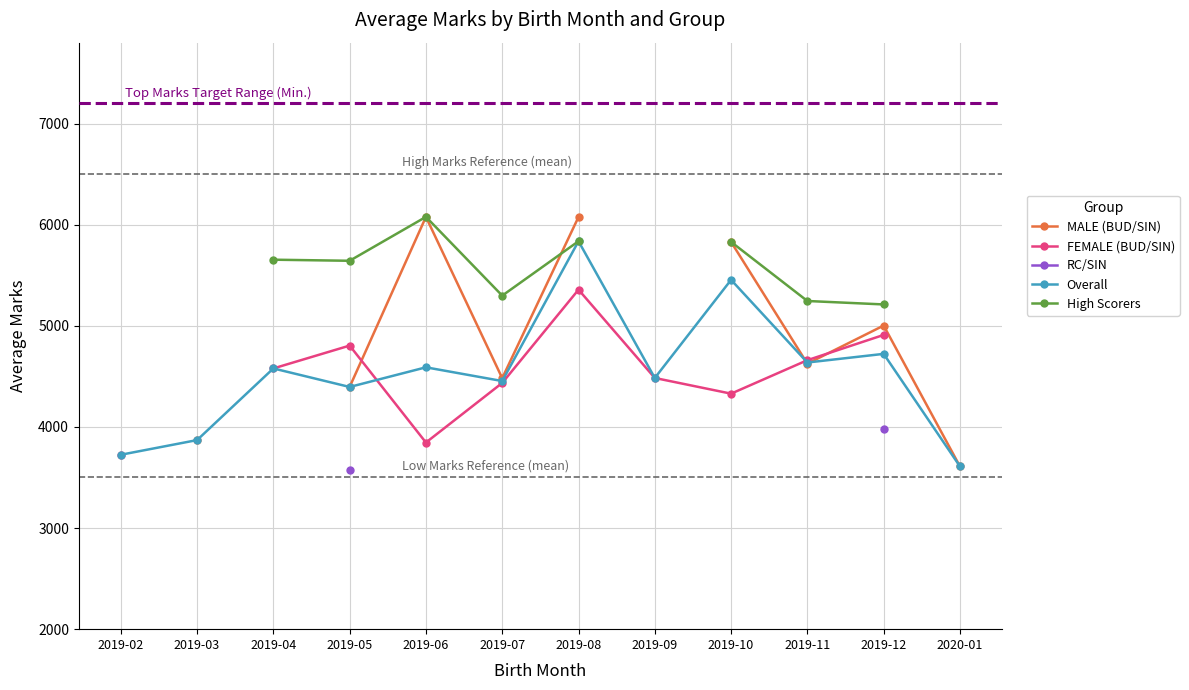

What are all the series names shown in the legend?

MALE (BUD/SIN), FEMALE (BUD/SIN), RC/SIN, Overall, High Scorers